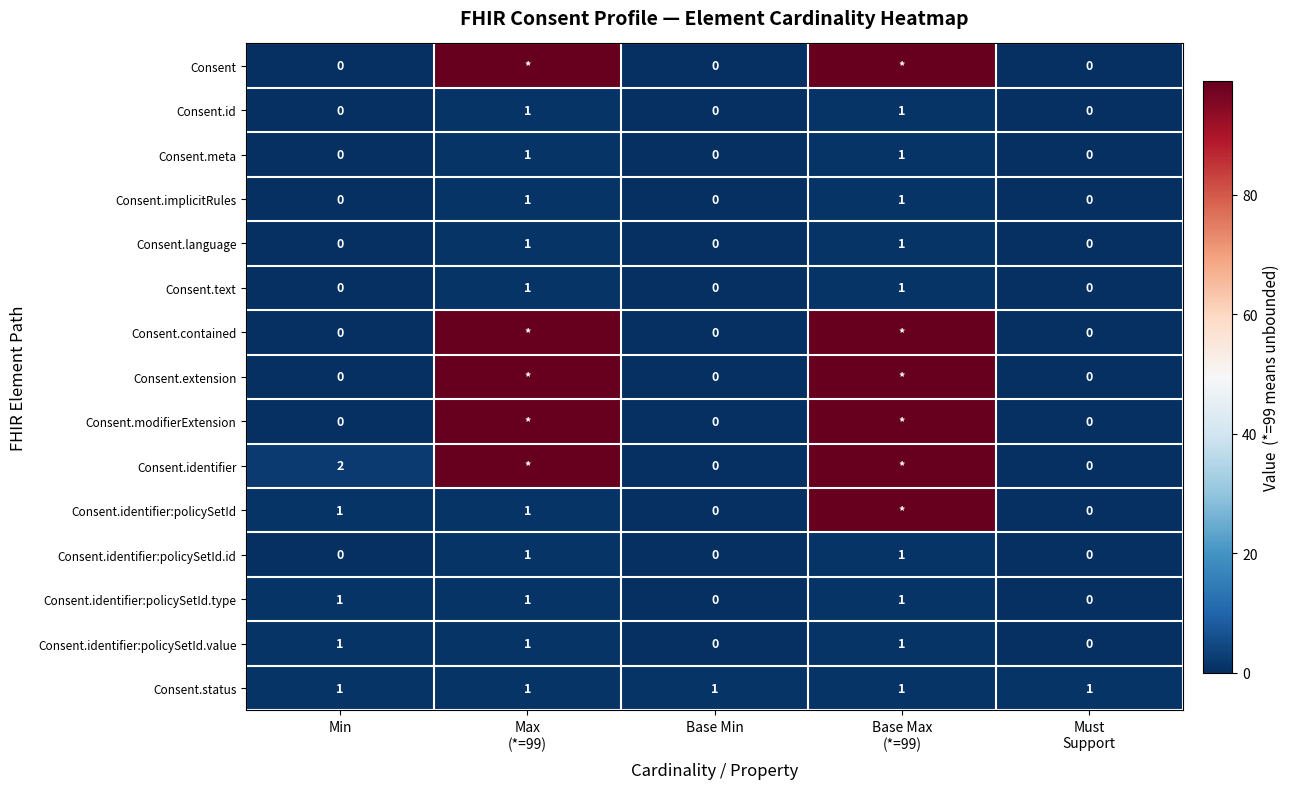

At which category is the sum across all series the highest?

Base Max
(*=99)